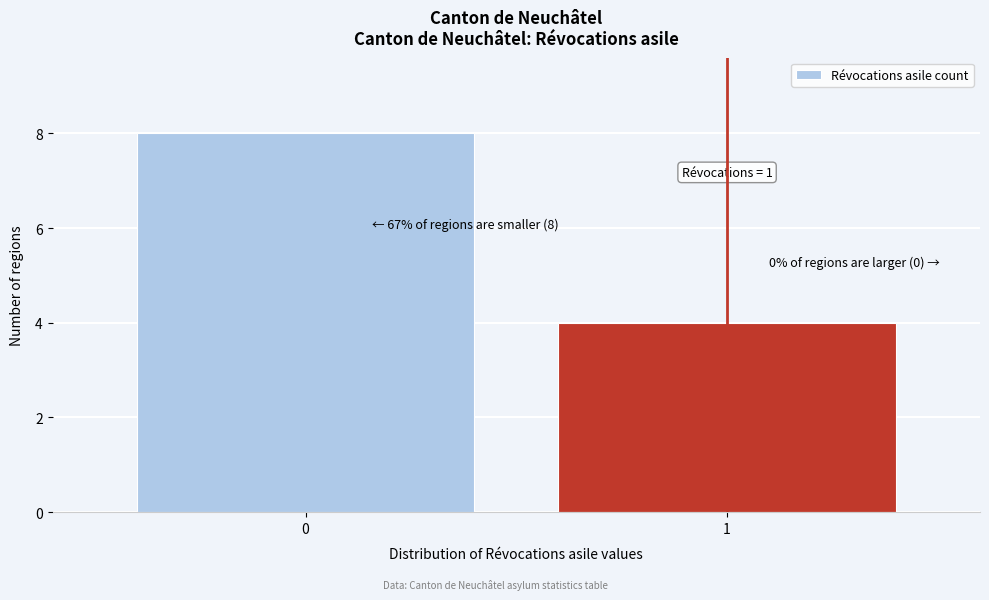

Reading left to right, what are all the values shown in this chart?

8	4